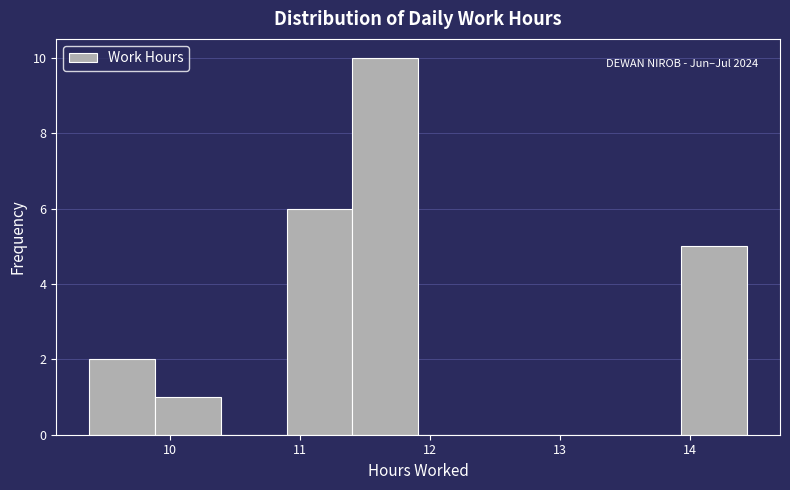

Which range on the x-axis has the tallest bar?

11.4 to 11.9